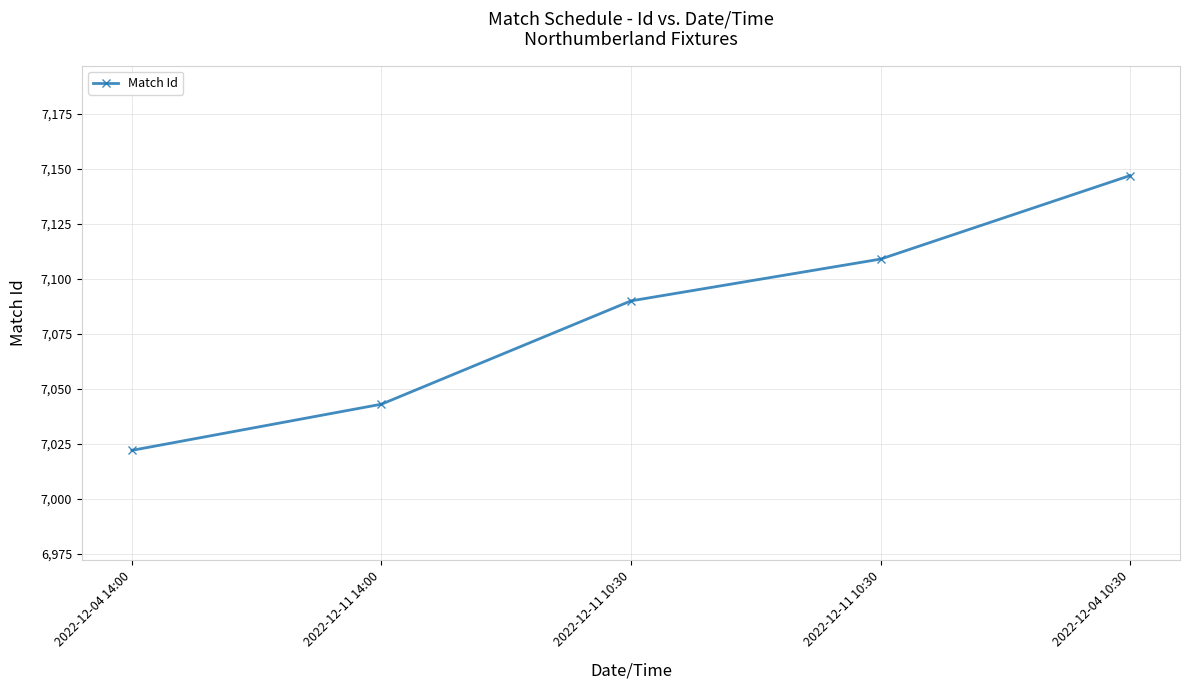

What is the smallest value displayed?

7022